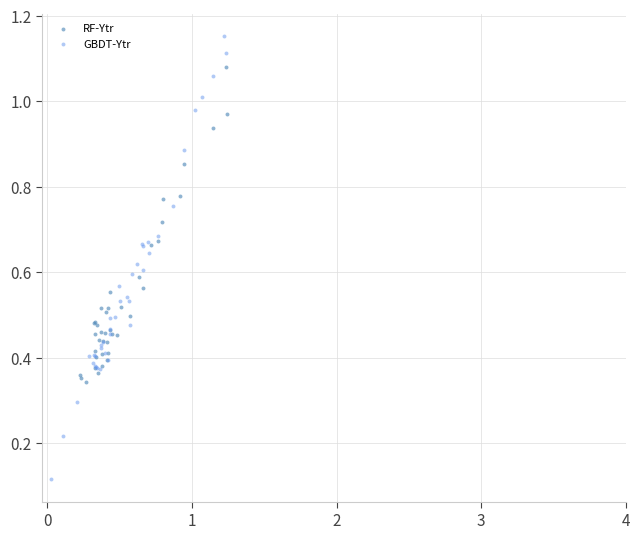

What are all the series names shown in the legend?

RF-Ytr, GBDT-Ytr